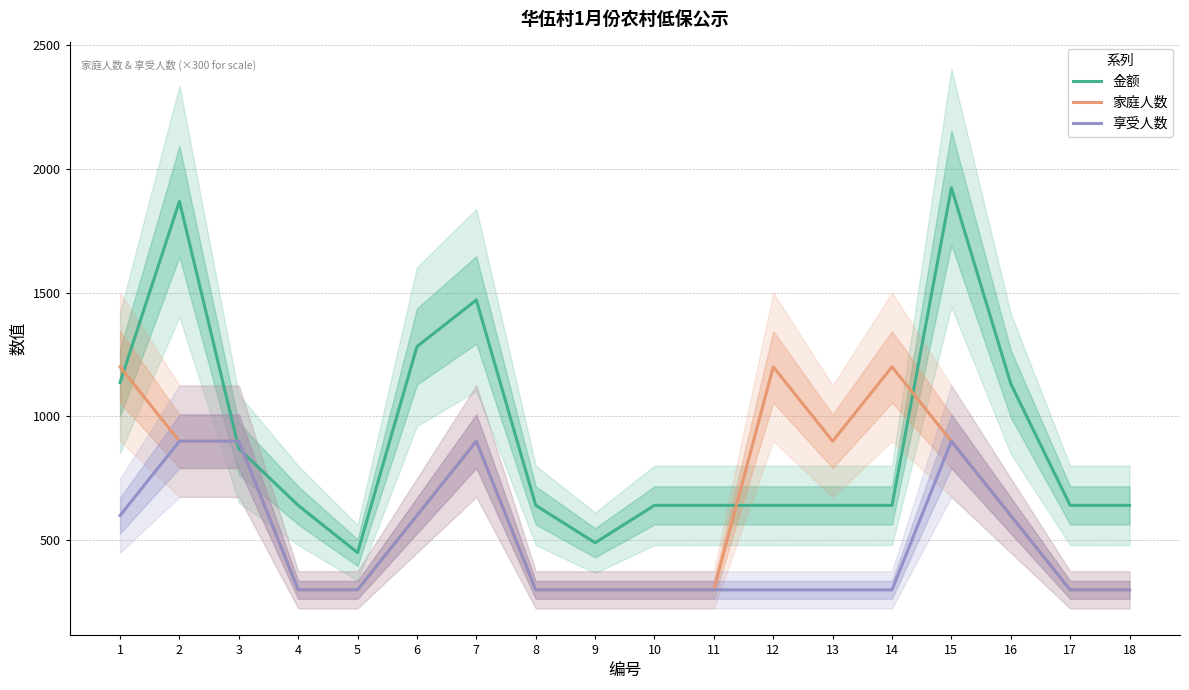

How many times do 金额 and 家庭人数 cross each other?

5